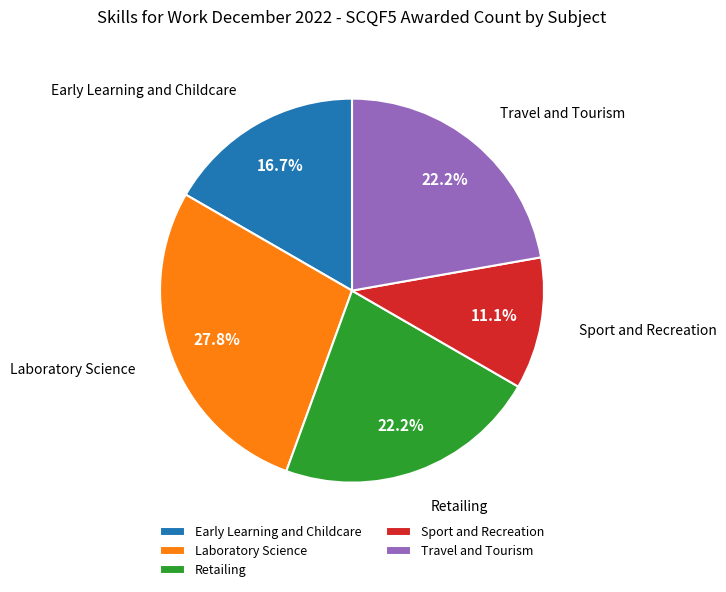

Is there any slice that represents more than half of the pie?

No